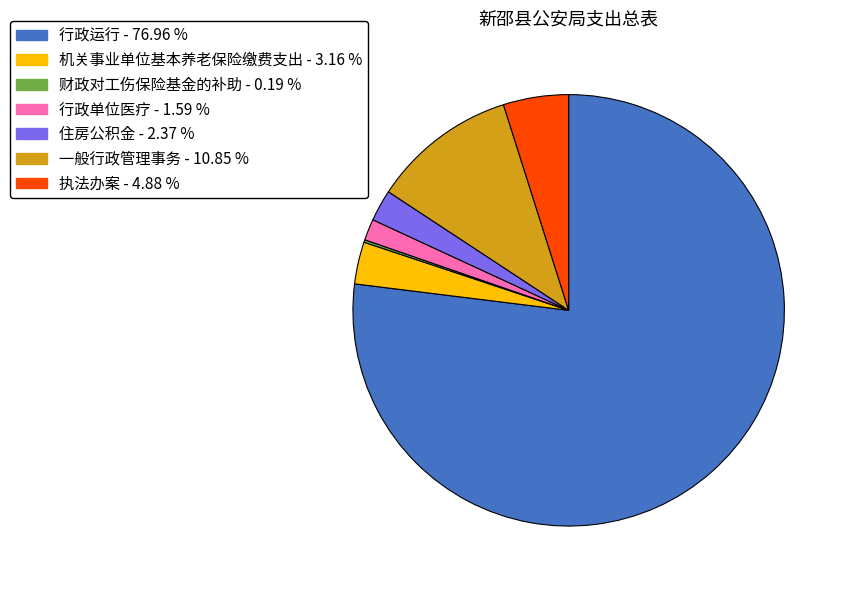

Is the sum of 机关事业单位基本养老保险缴费支出 and 行政运行 greater than half?

Yes